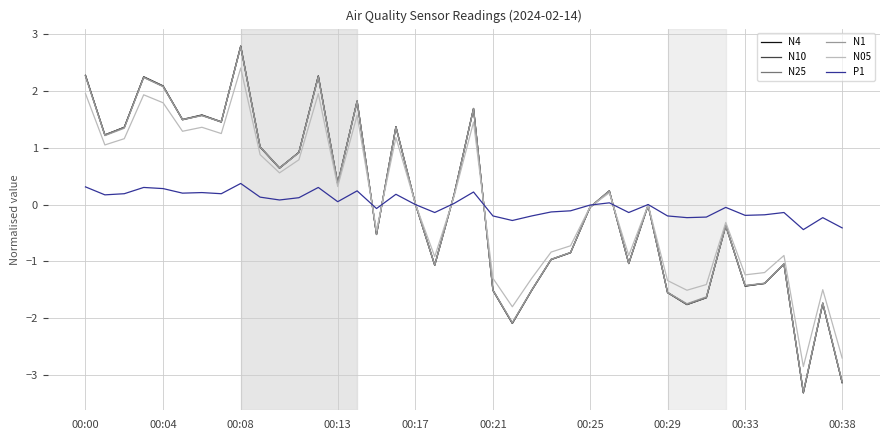

After their last crossing, which series has the higher values: N1 or N4?

N1